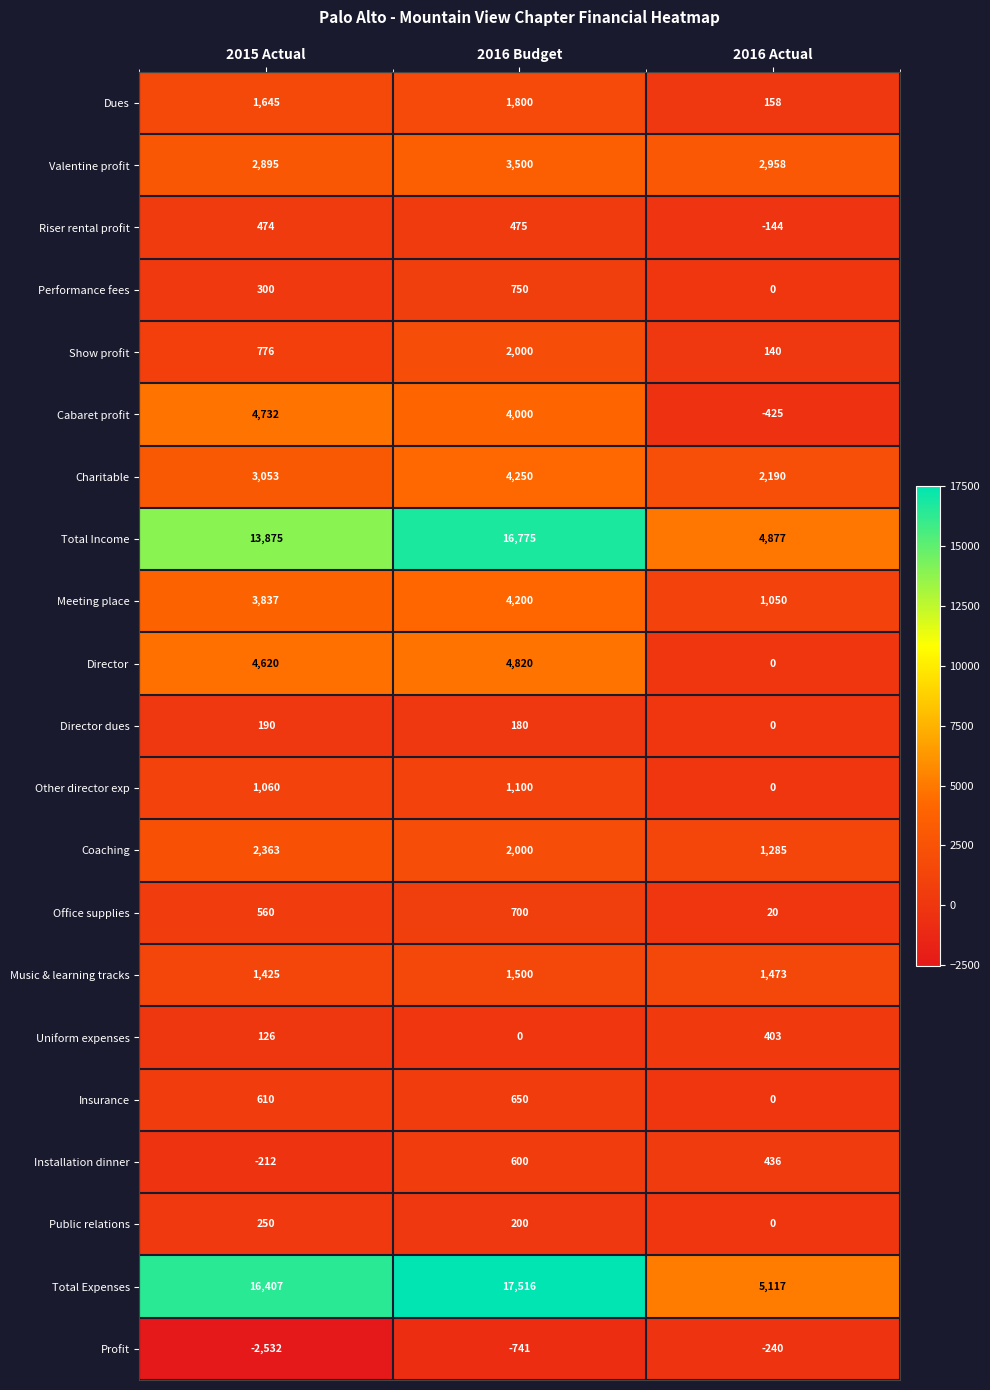

Between 2015 Actual and 2016 Budget, which series saw the biggest shift?

Total Income